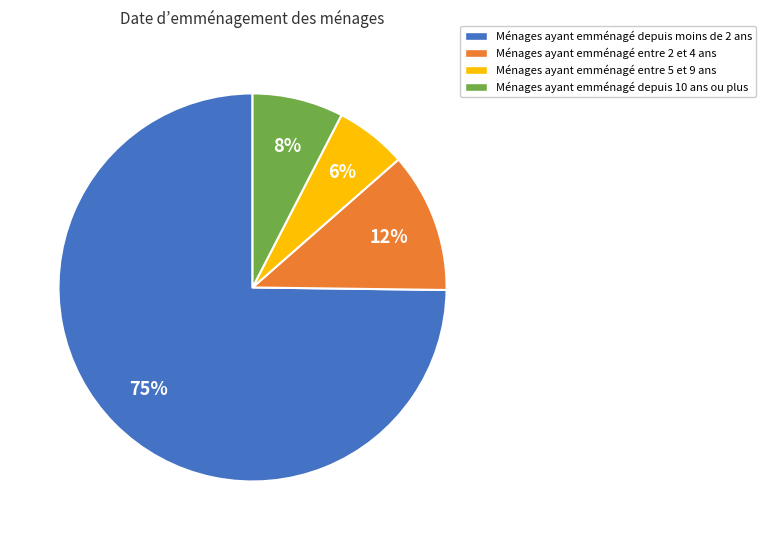

To the nearest percent, what is the average slice percentage?

25%